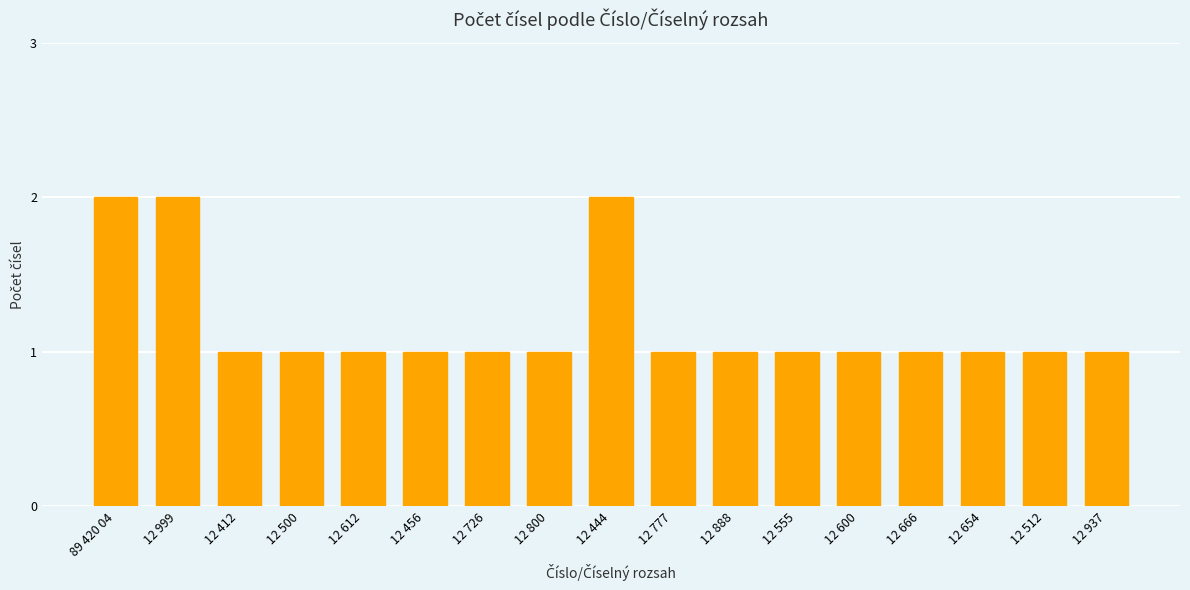

How many series are shown in this chart?

1